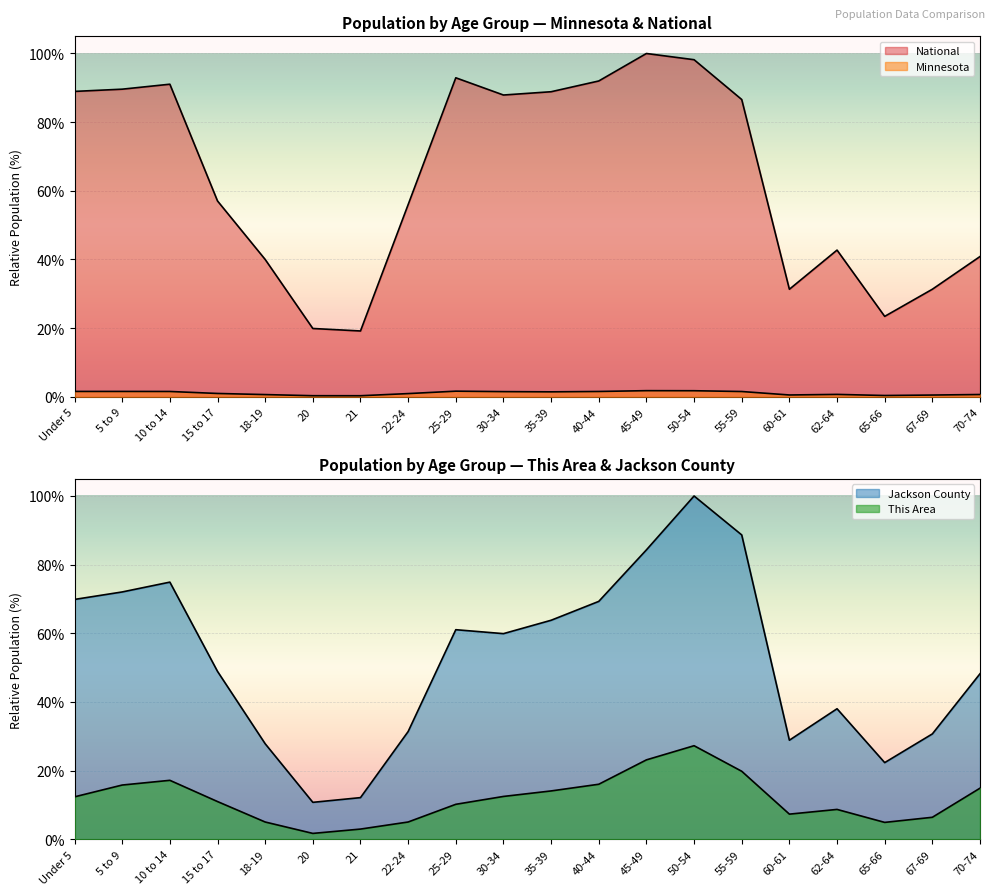

At which category does Jackson County reach its first local peak?

10 to 14